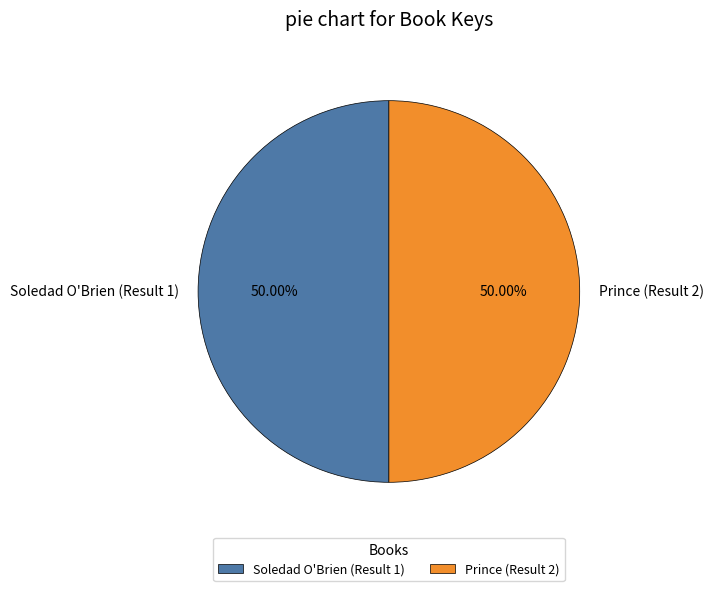

The Prince (Result 2) slice represents 38% of the pie. True or false?

False